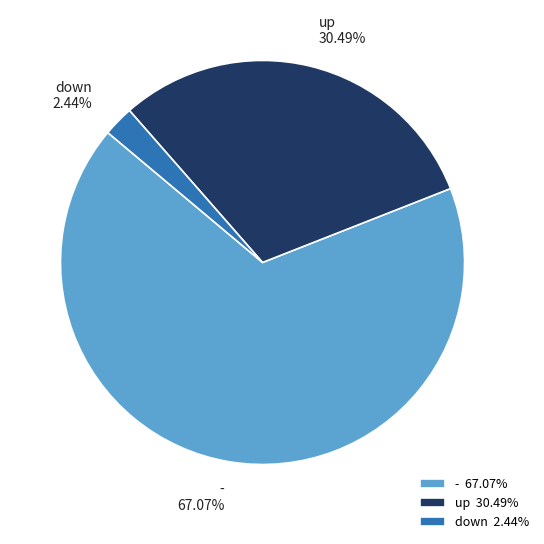

To the nearest percent, what percentage of the pie is -?

67%